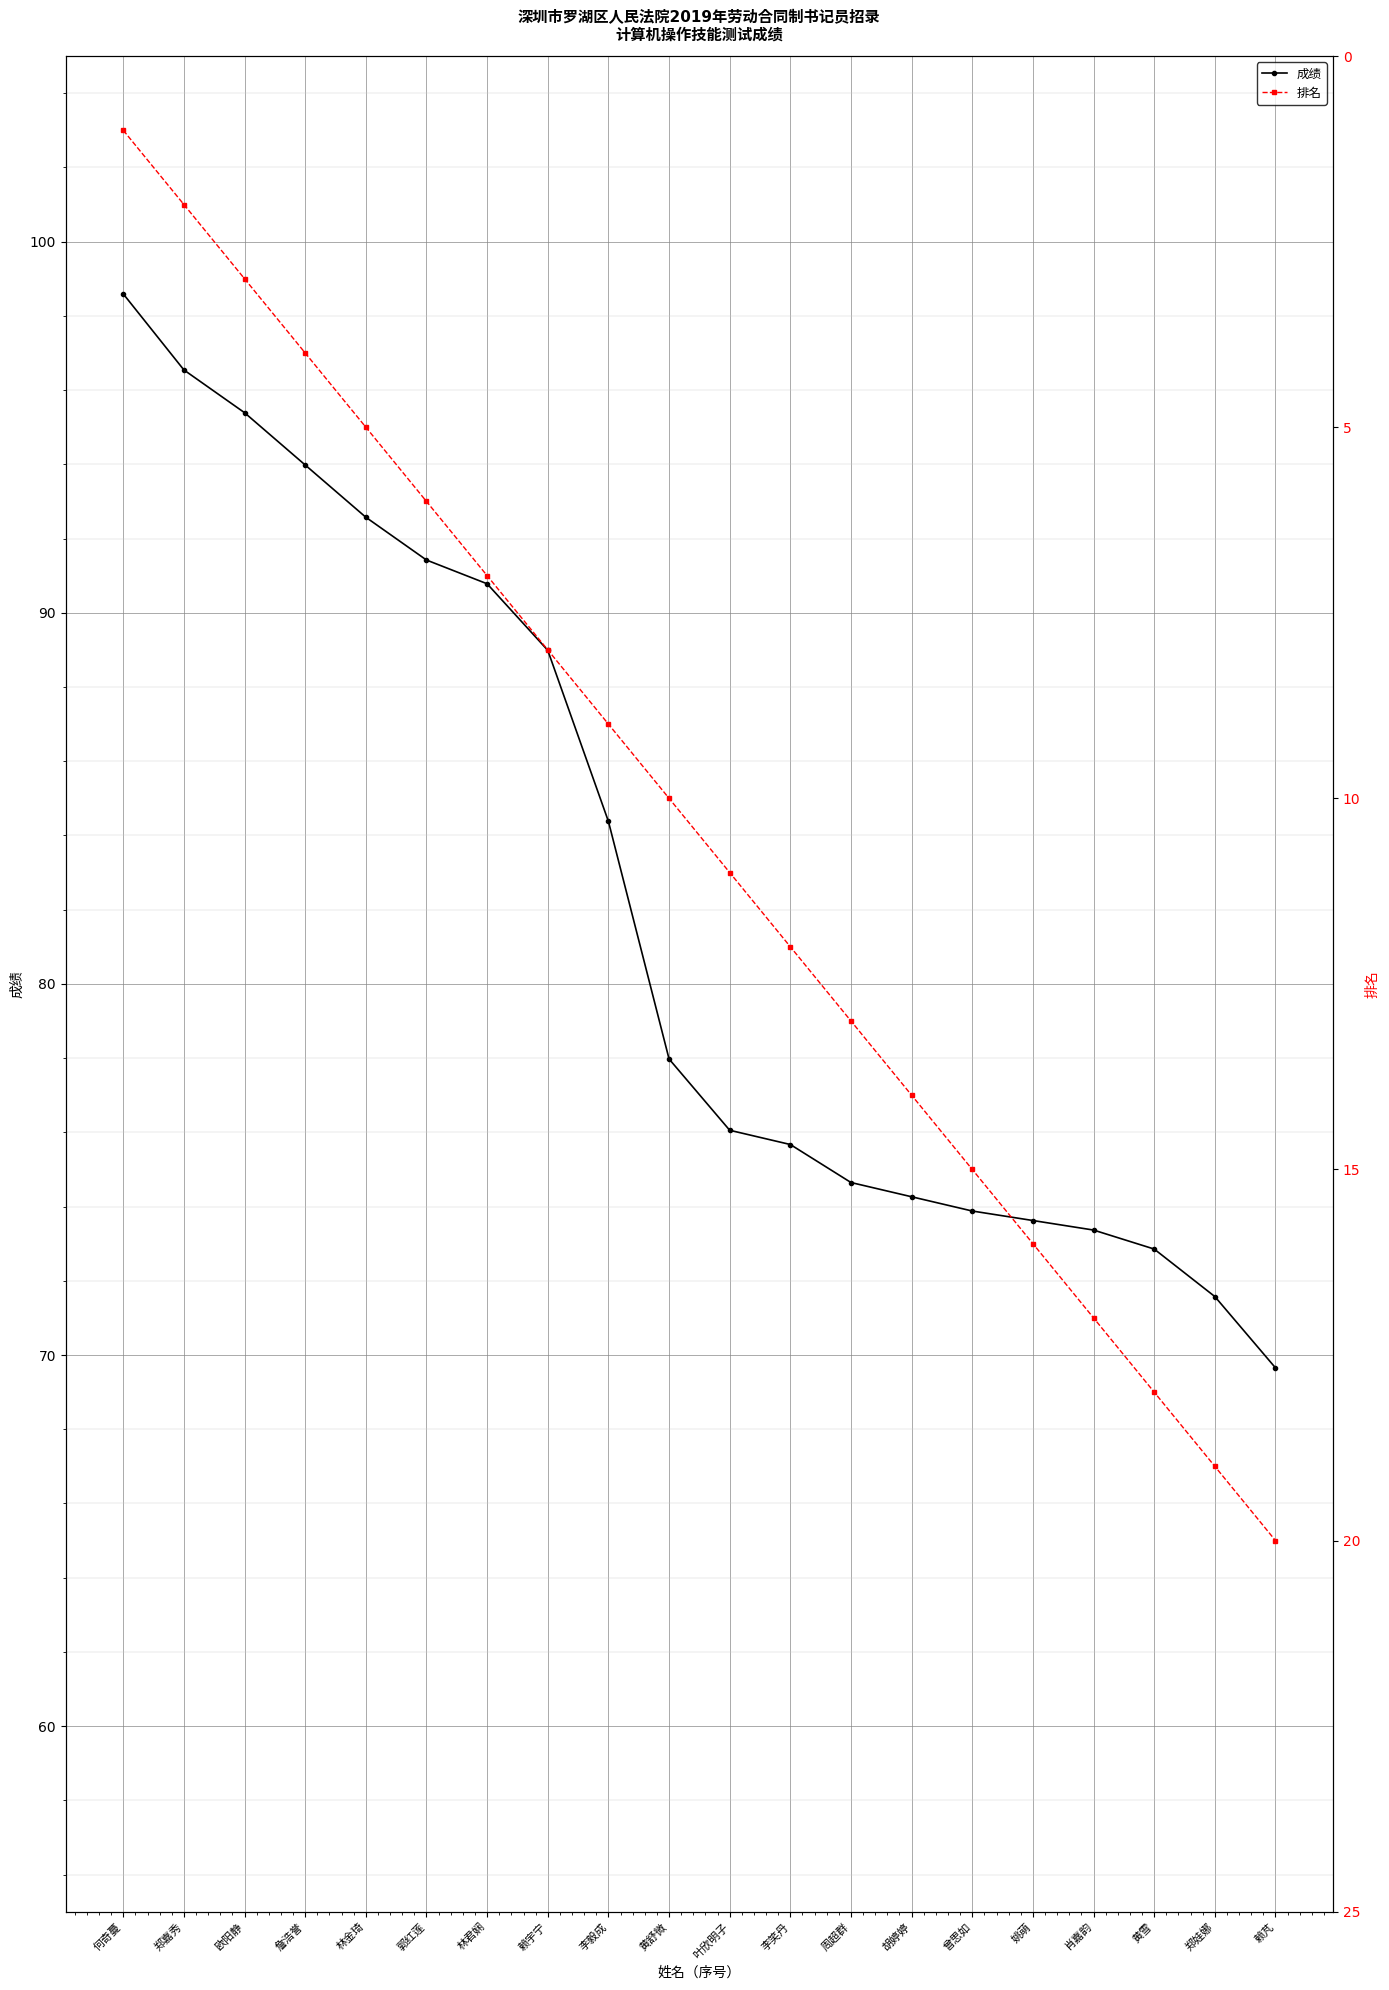

Where is 成绩 nearest to the value 84?

李毅成